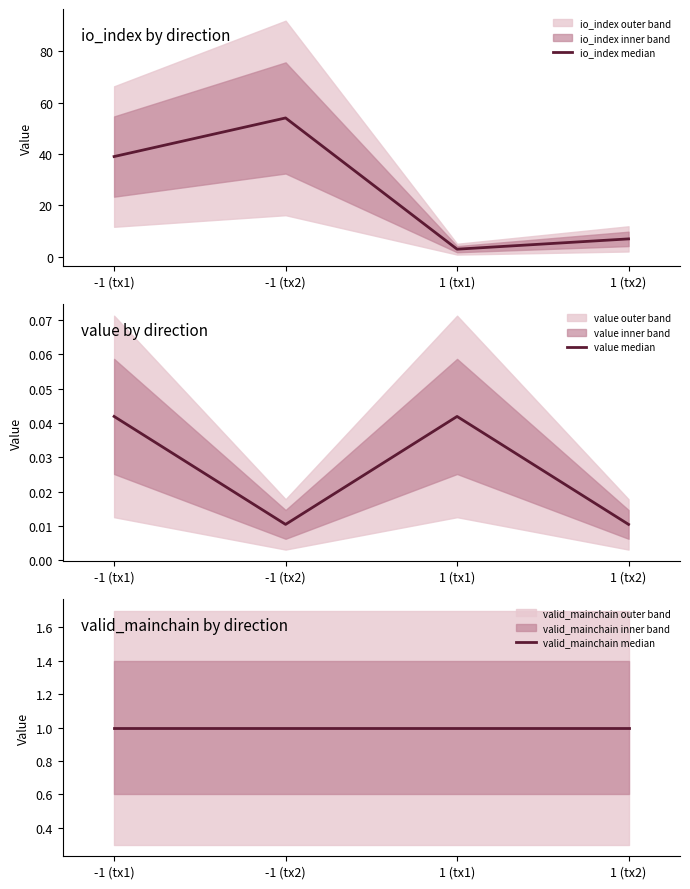

Between -1 (tx1) and 1 (tx1), which is larger?

-1 (tx1)